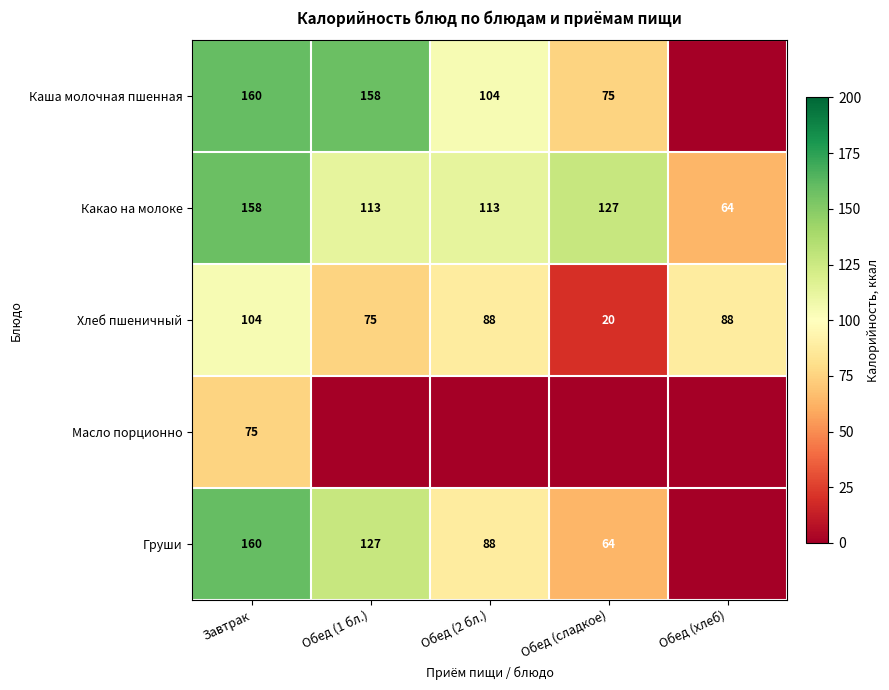

True or false: Какао на молоке has a value of 184 at Обед (1 бл.).

False